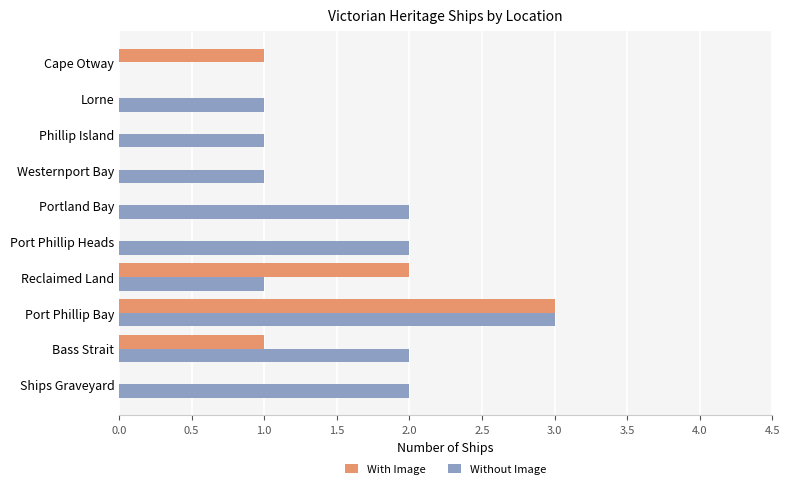

At which label does With Image reach its peak?

Port Phillip Bay